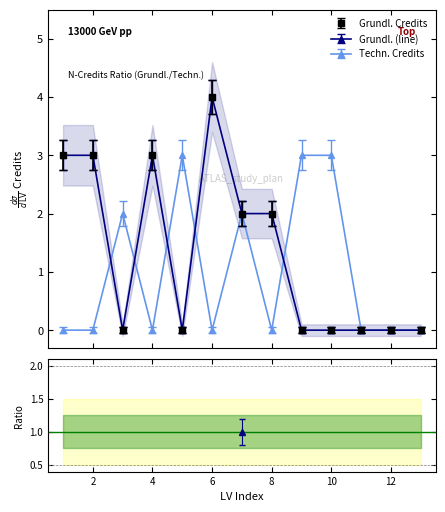

What is the difference between the highest and lowest values at 3?

2